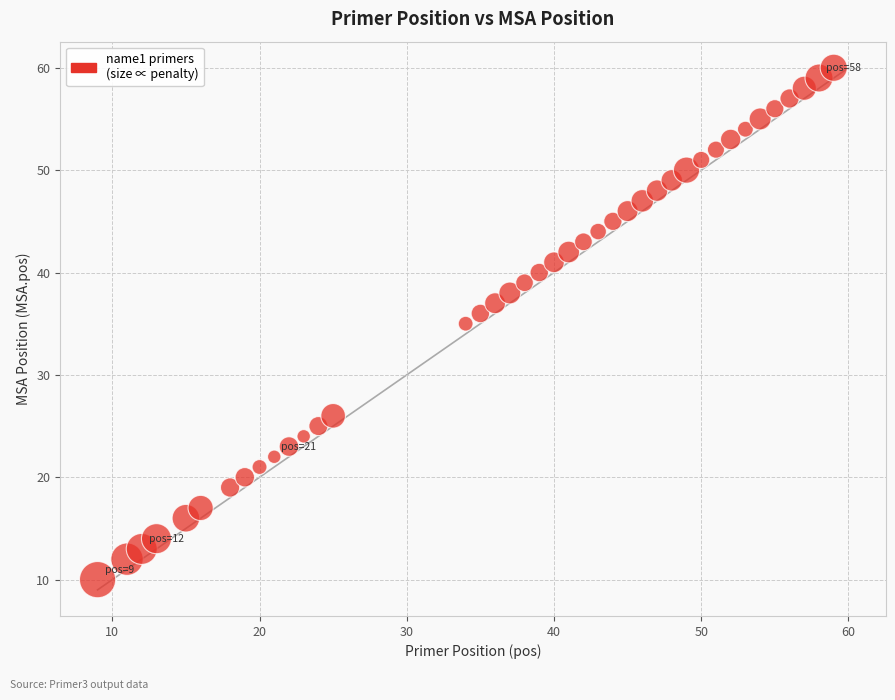

What is the range of Y values (max minus min)?

50